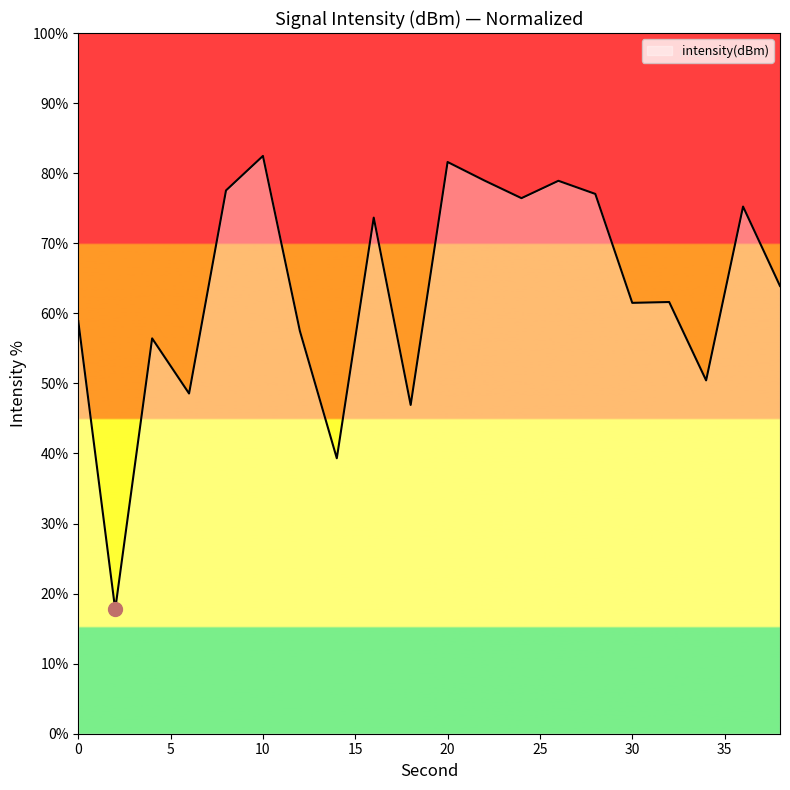

What is the average value?

63.2